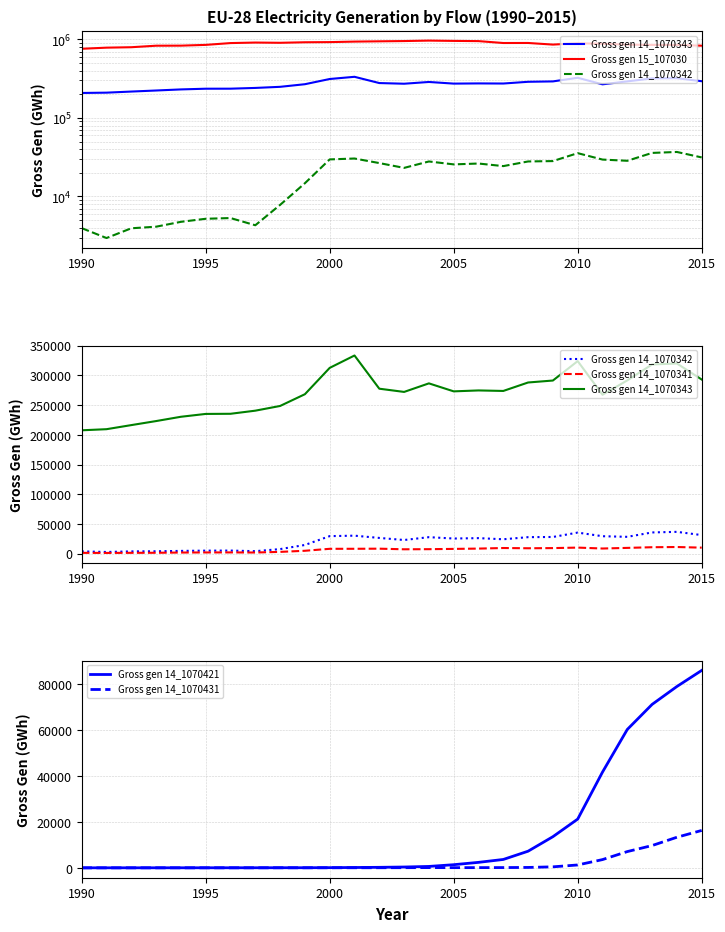

Is it true that Gross gen 14_1070431 equals 86 at 2005?

True